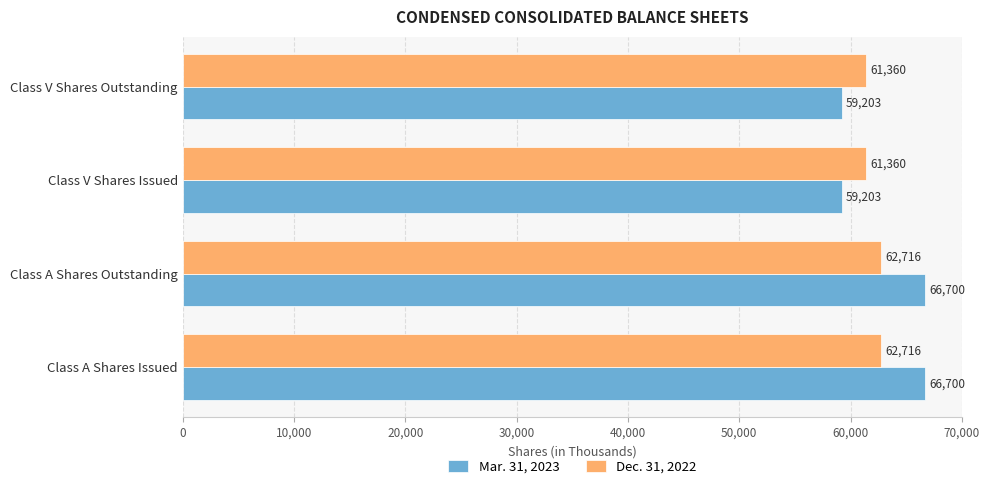

What is the total value across all series at Class A Shares Outstanding?

129416